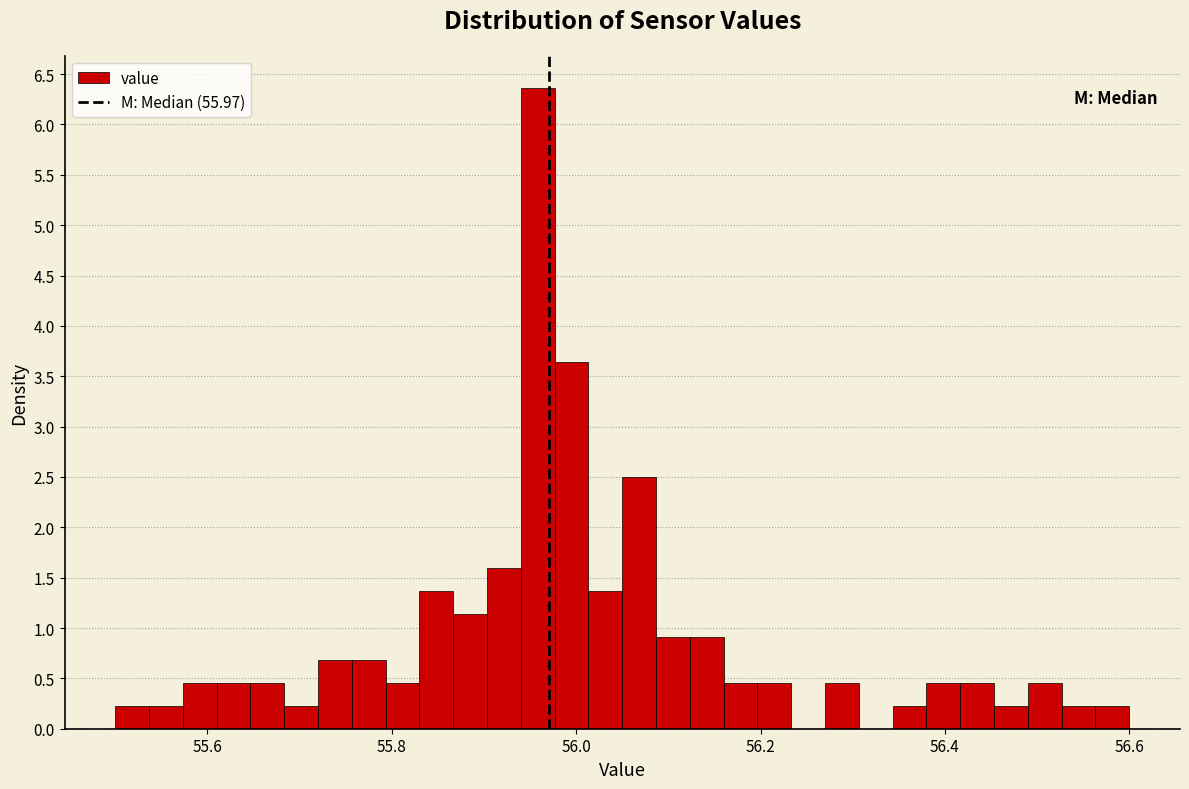

Read against the x-axis, roughly where is the centre of the tallest bar?

55.96